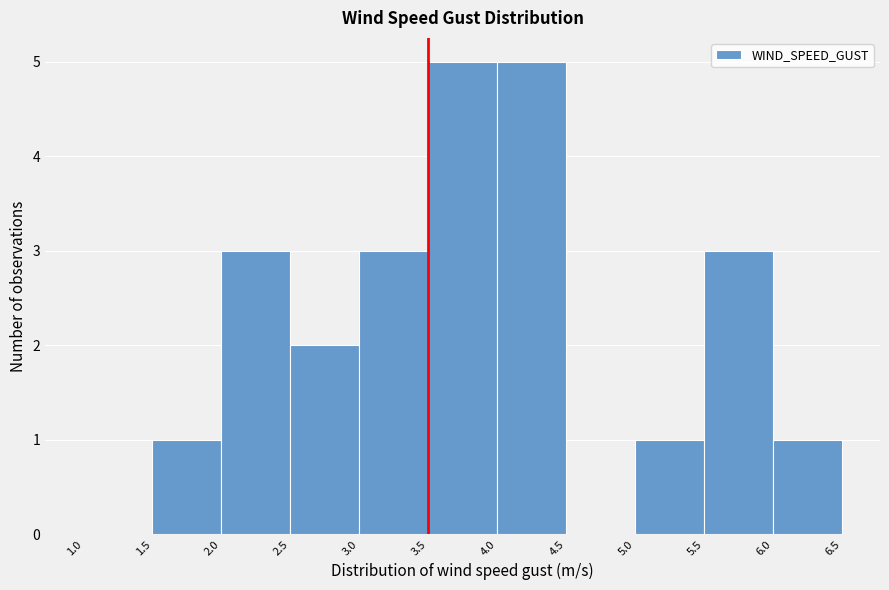

Reading left to right, list every bar in this chart as the range it spans on the x-axis followed by its height. The values are not printed on the chart, so give them approximately, as read against the axis.

1.0 to 1.5: 0
1.5 to 2.0: 1
2.0 to 2.5: 3
2.5 to 3.0: 2
3.0 to 3.5: 3
3.5 to 4.0: 5
4.0 to 4.5: 5
4.5 to 5.0: 0
5.0 to 5.5: 1
5.5 to 6.0: 3
6.0 to 6.5: 1